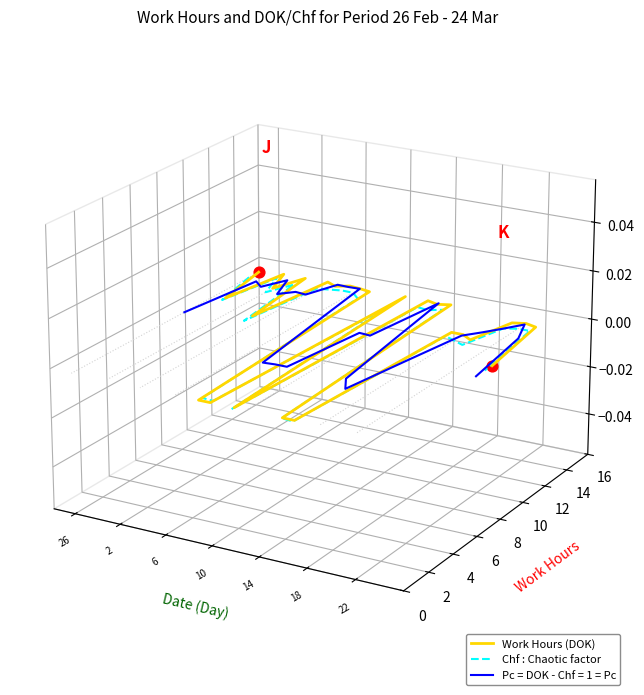

Which series has the largest Y range (max minus min)?

Work Hours (DOK)